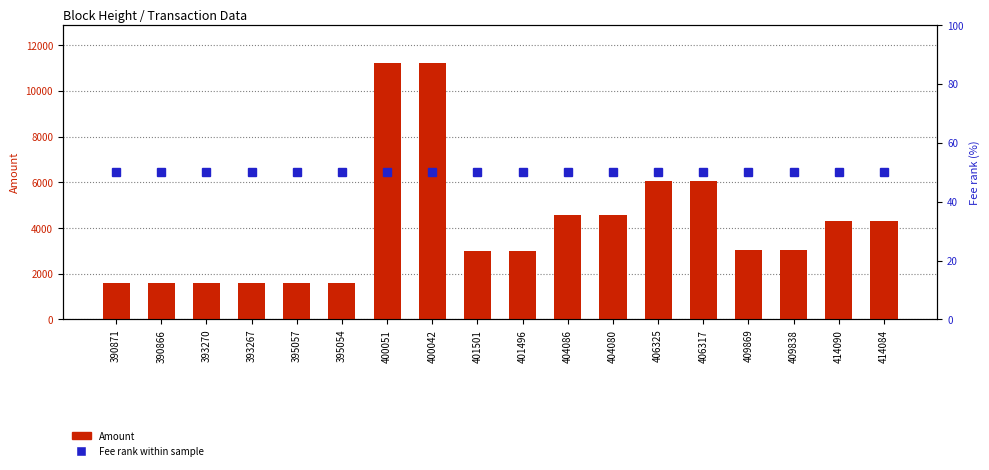

Which category has the highest value in the Amount series?

400042